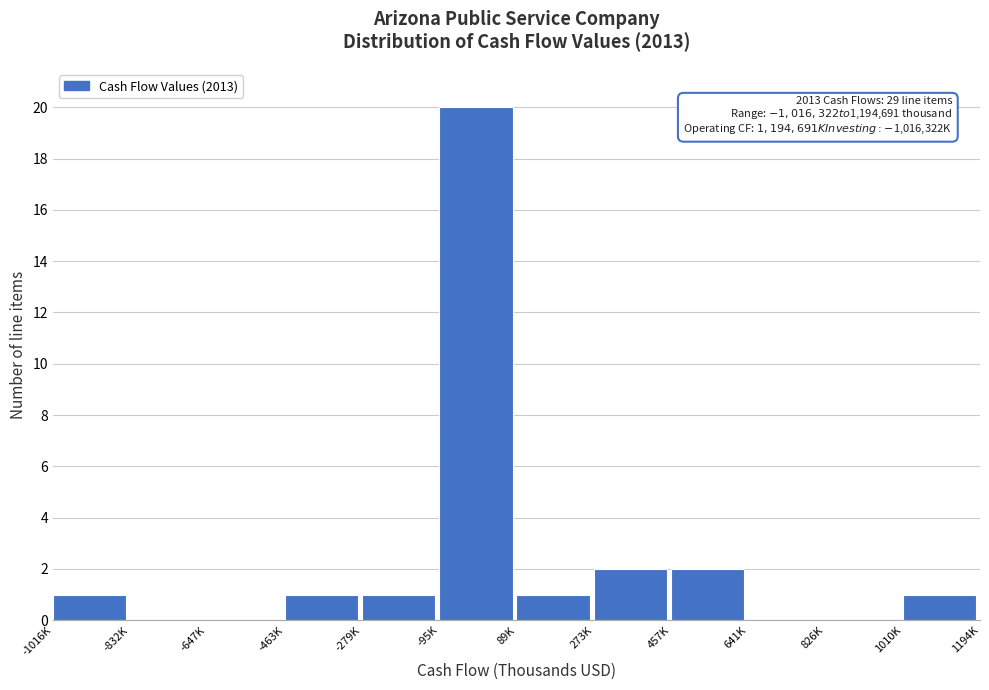

Reading right to left, list all the values displayed in this chart.

1010K=1	826K=0	641K=0	457K=2	273K=2	89K=1	-95K=20	-279K=1	-463K=1	-647K=0	-832K=0	-1016K=1